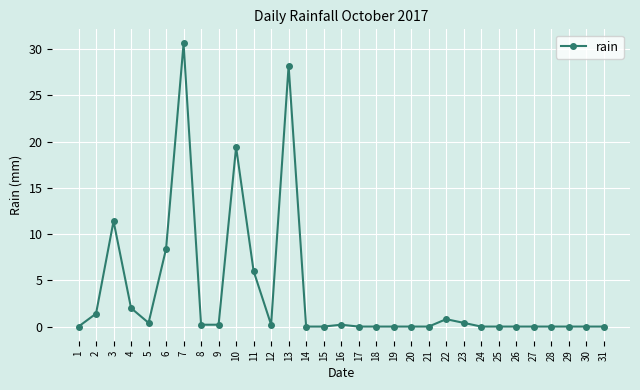

The value at 23 is 0.4. True or false?

True